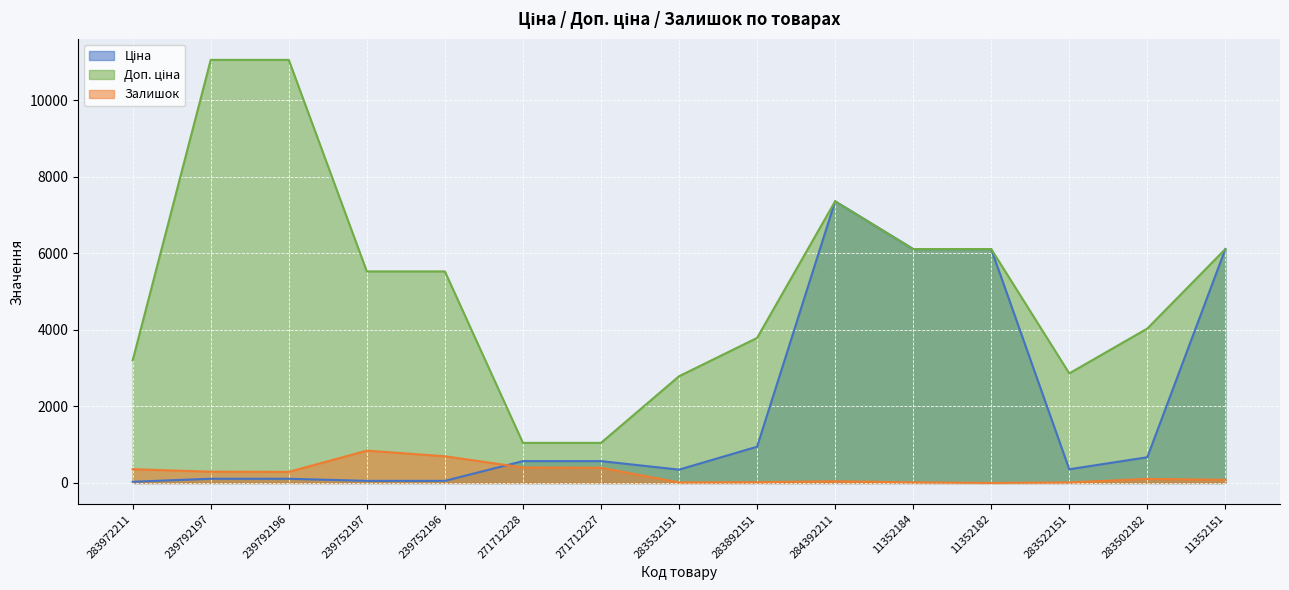

The Доп. ціна series shows 1048.0 at 271712228. True or false?

True